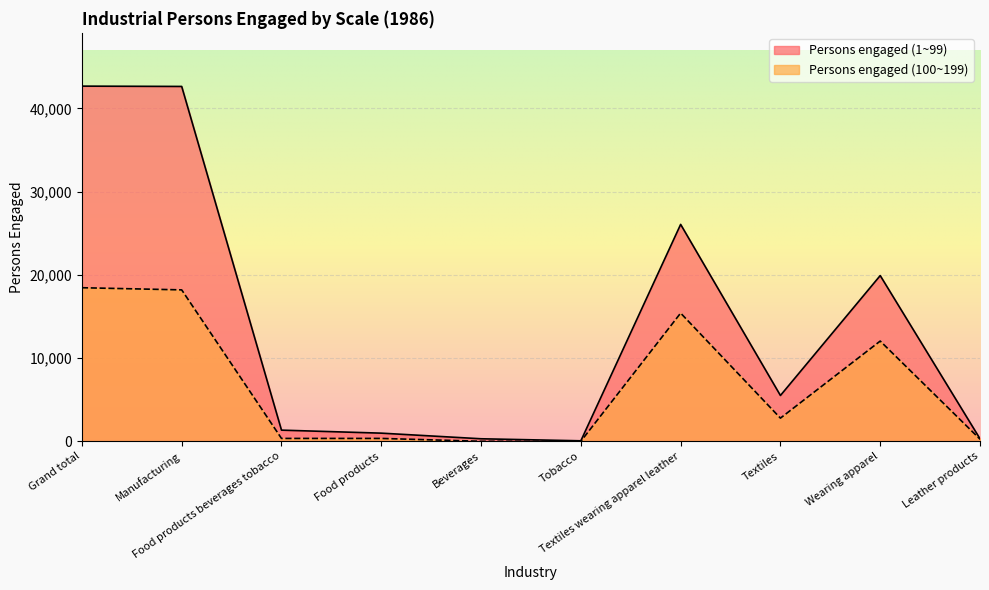

Reading left to right, what are all the values shown in this chart?

Persons engaged (1~99): 42683	42645	1341	979	303	59	26066	5505	19915	304
Persons engaged (100~199): 18455	18197	345	345	0	0	15407	2784	12045	258